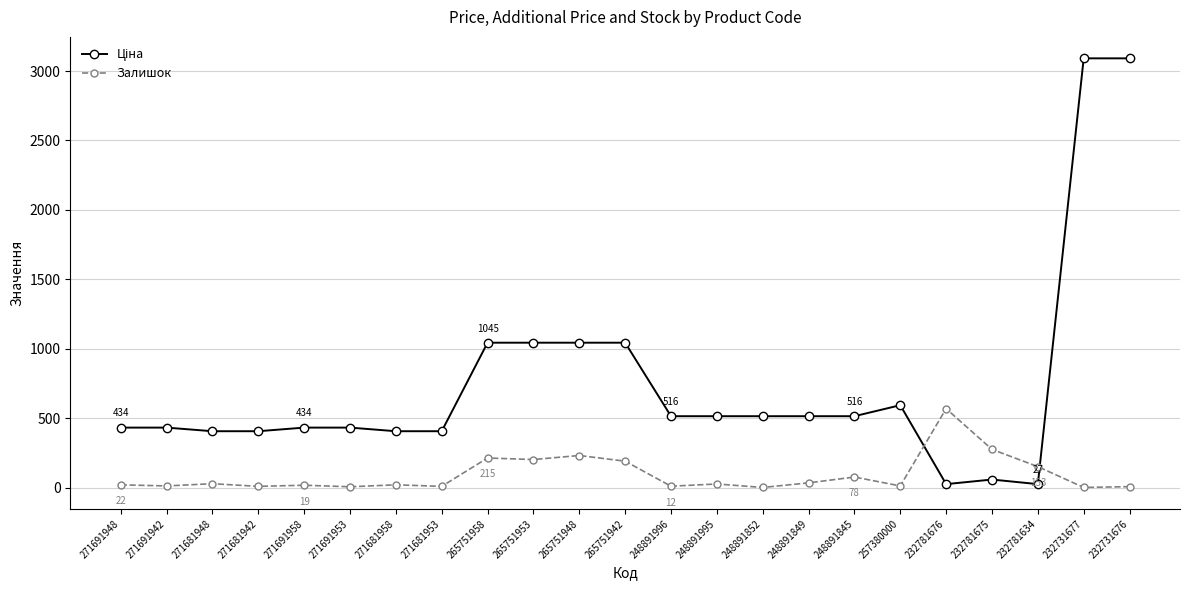

The Залишок series shows 842.5 at 232781676. True or false?

False